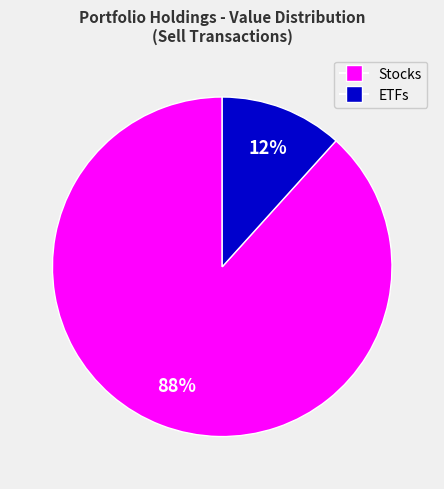

Is there a majority slice in this chart?

Yes